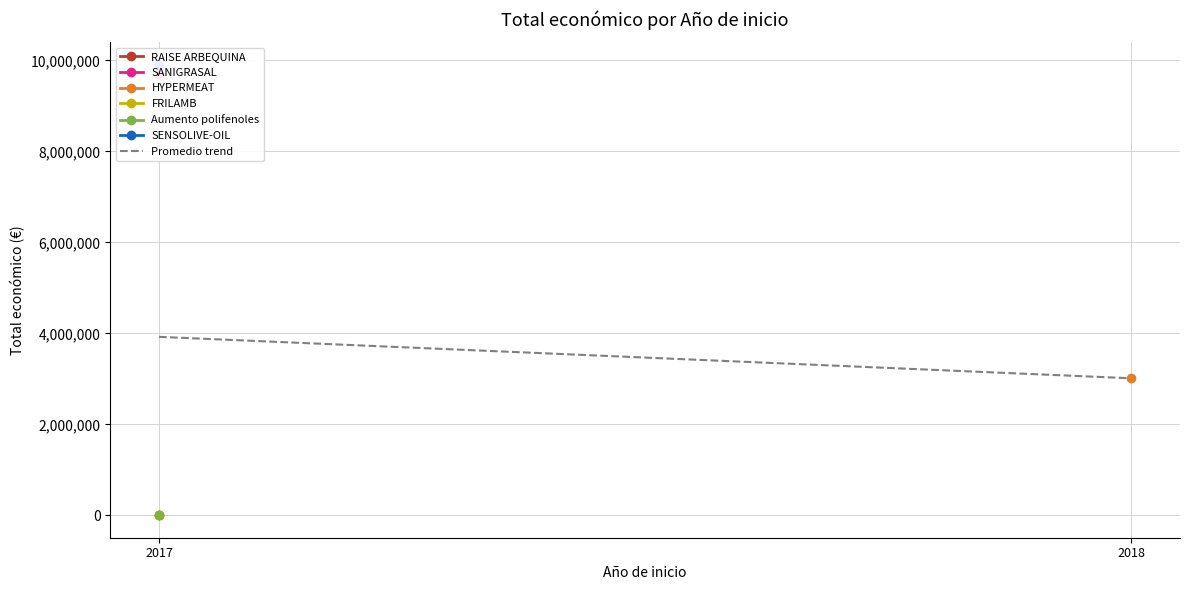

True or false: the data shows 3924165.6 at 2017.

True